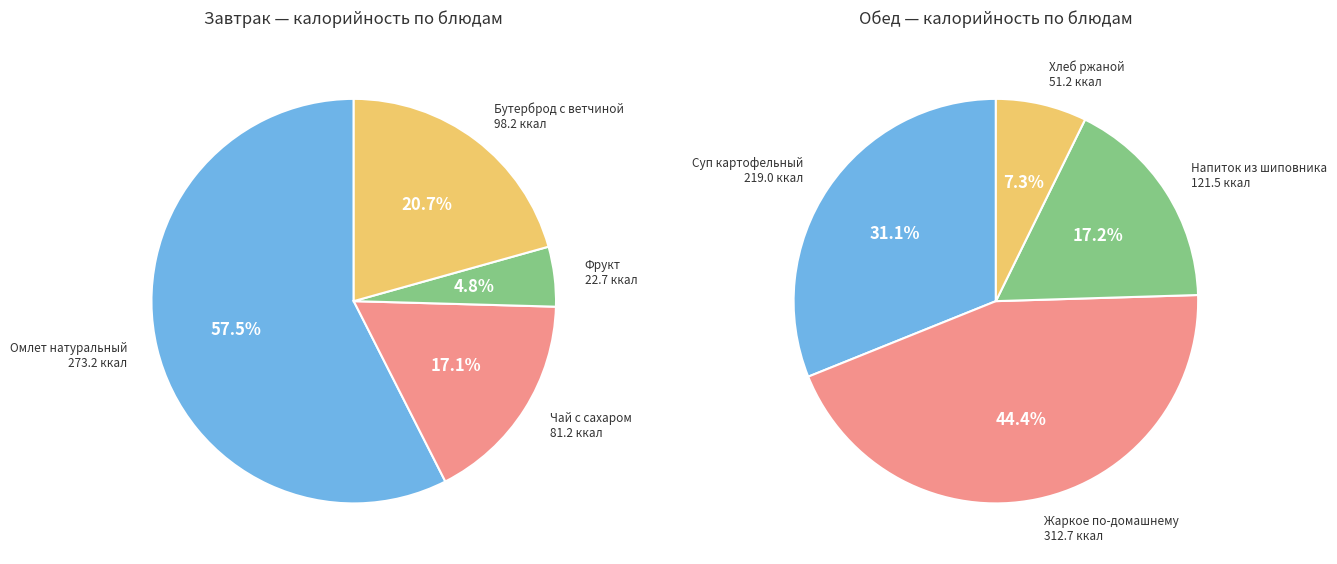

Which series has the largest range (max minus min)?

Обед